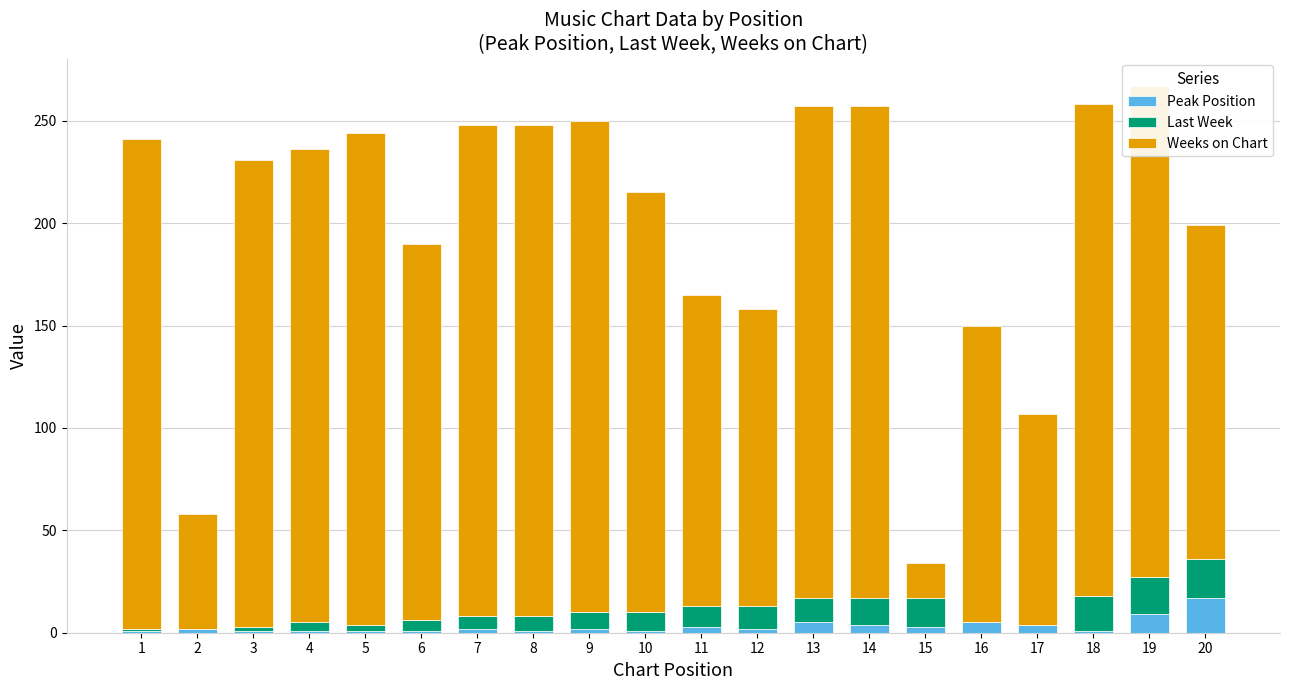

What are all the series names shown in the legend?

Peak Position, Last Week, Weeks on Chart